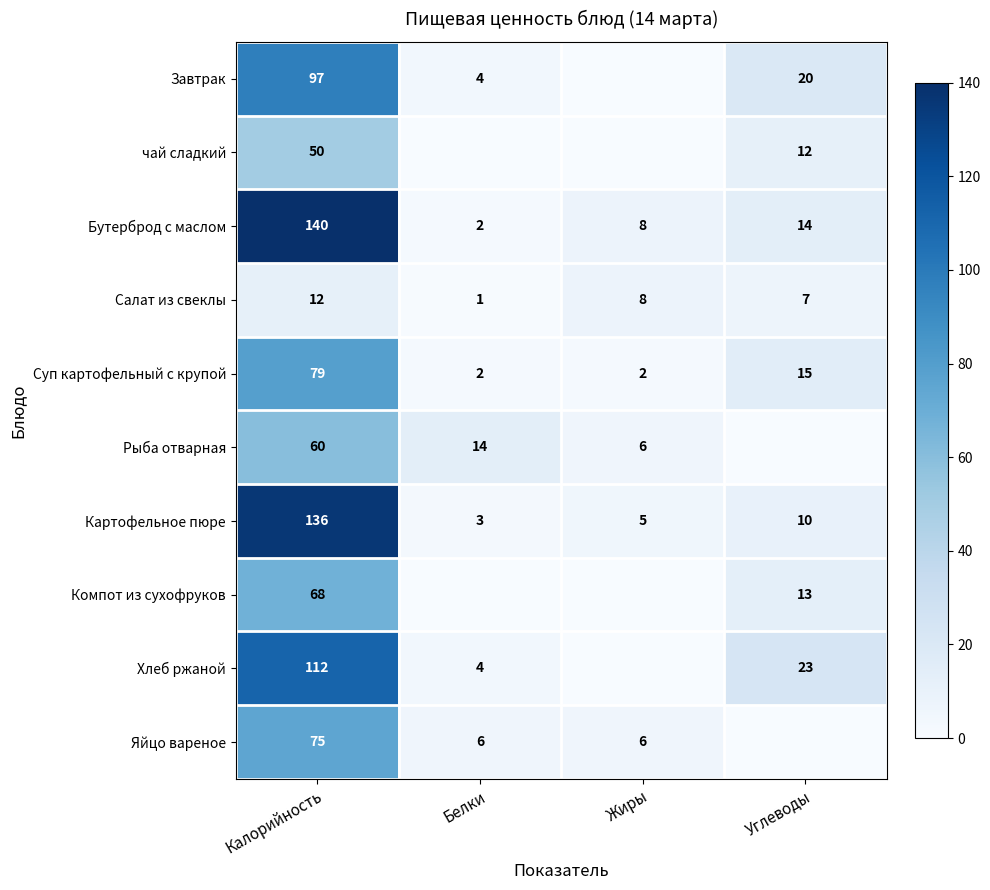

What is the sum of the Компот из сухофруков values at Калорийность and Углеводы?

81